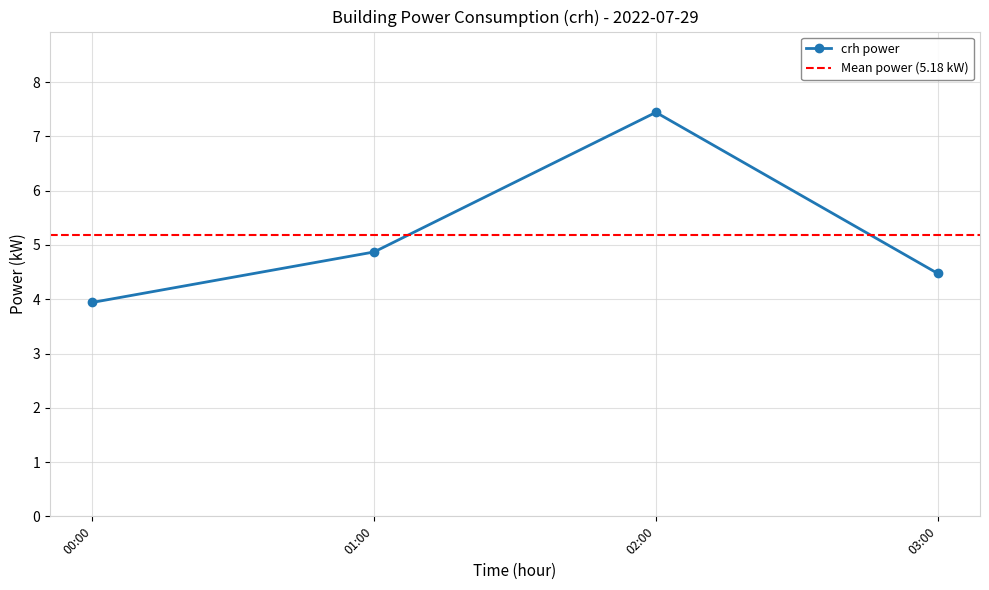

The value of crh power at 03:00 is 4.5. True or false?

True